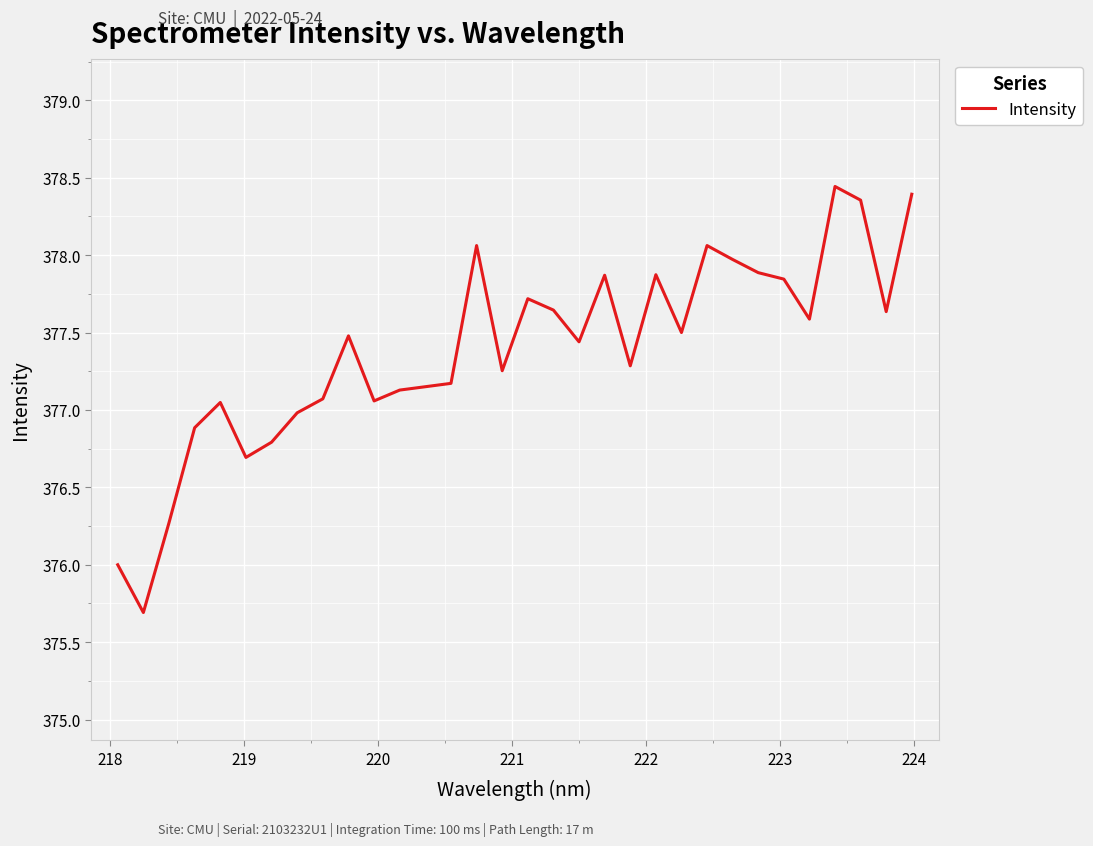

What is the minimum value shown in the chart?

375.7